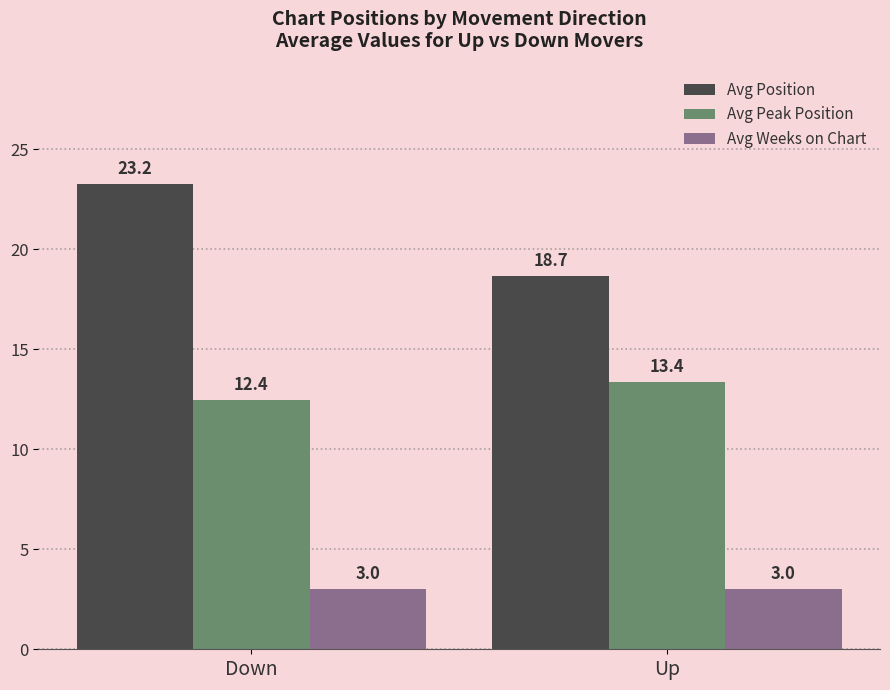

Is the value of Avg Peak Position at Down greater than the value of Avg Weeks on Chart at Up?

Yes